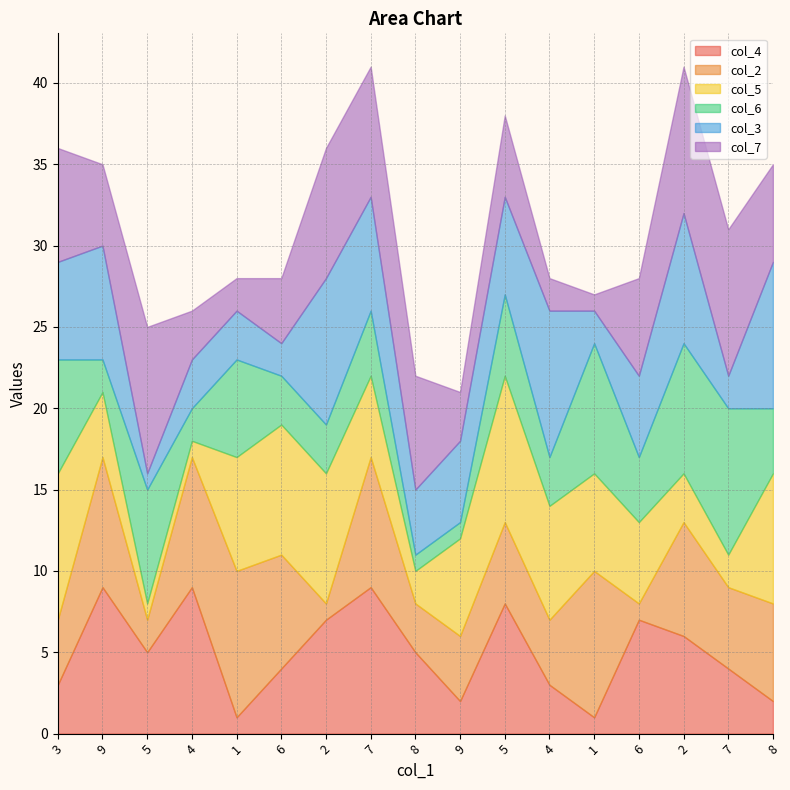

Which series changed the most between 2 and 5?

col_2